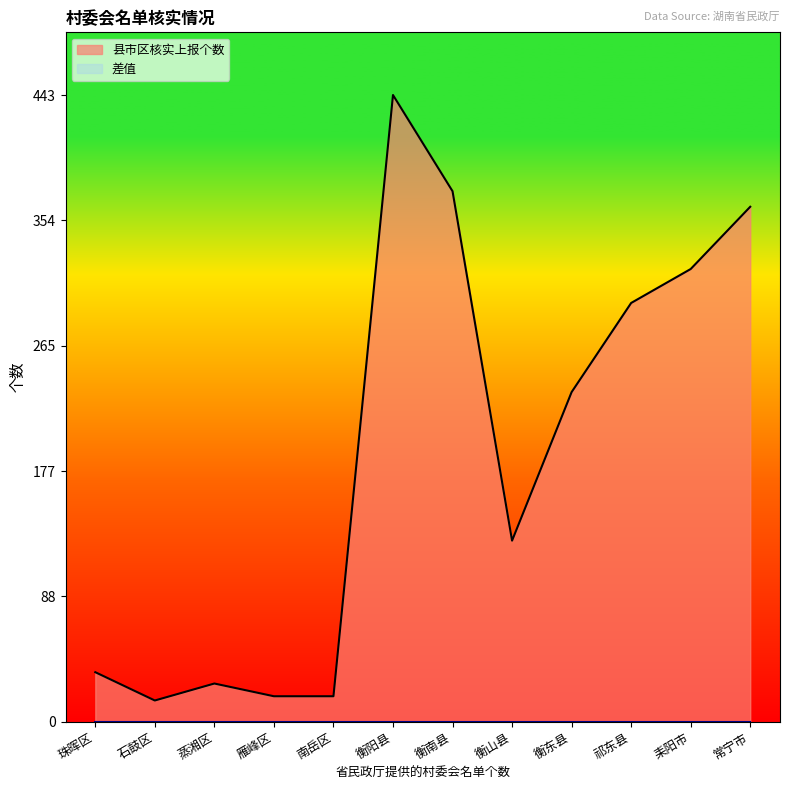

What is the smallest value displayed?

0